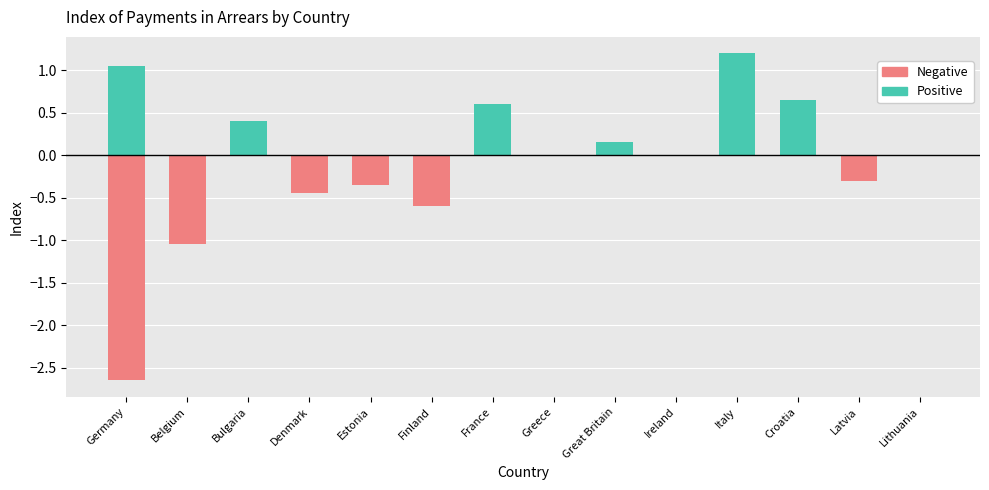

List the series in order of their peak value, lowest first.

Negative, Positive